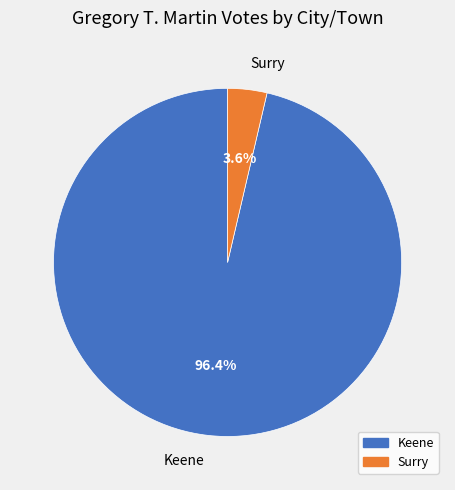

Rank the categories by value from lowest to highest.

Surry, Keene